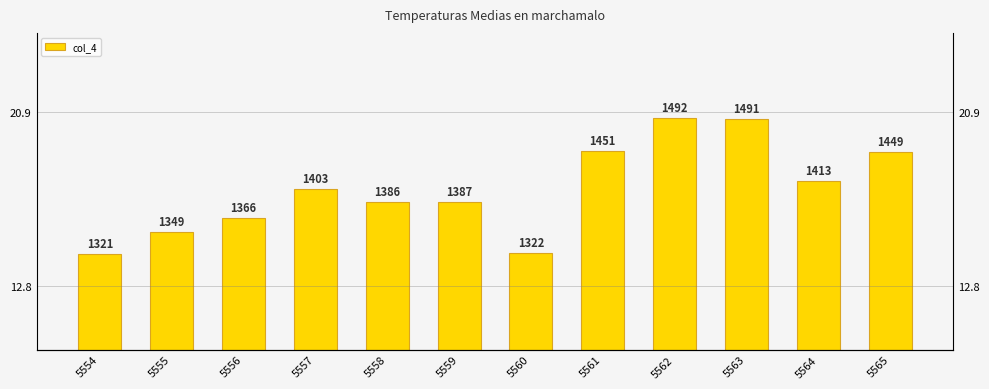

What is the minimum value shown in the chart?

1321